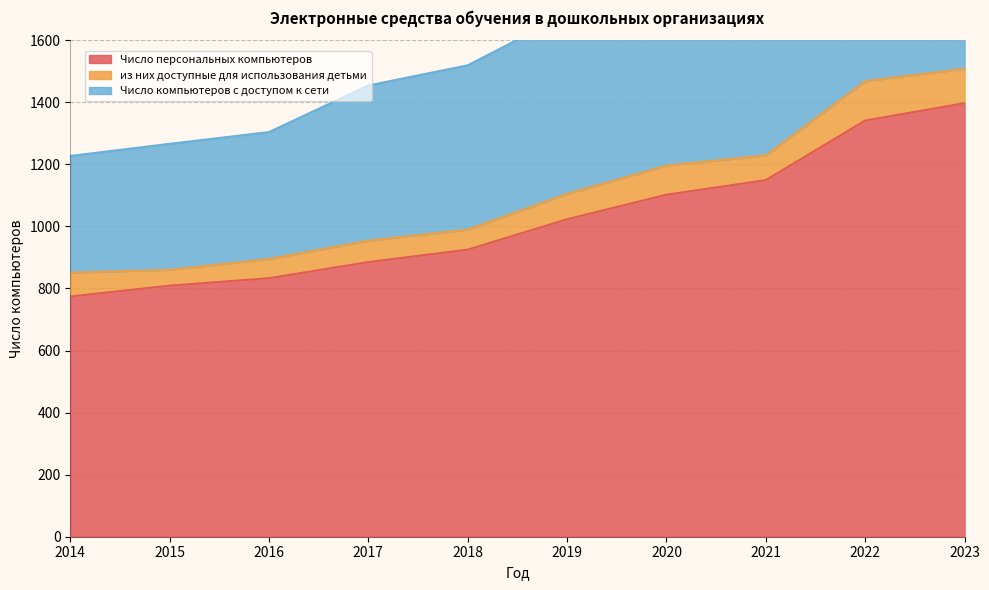

The value of Число персональных компьютеров at 2016 is 833. True or false?

True